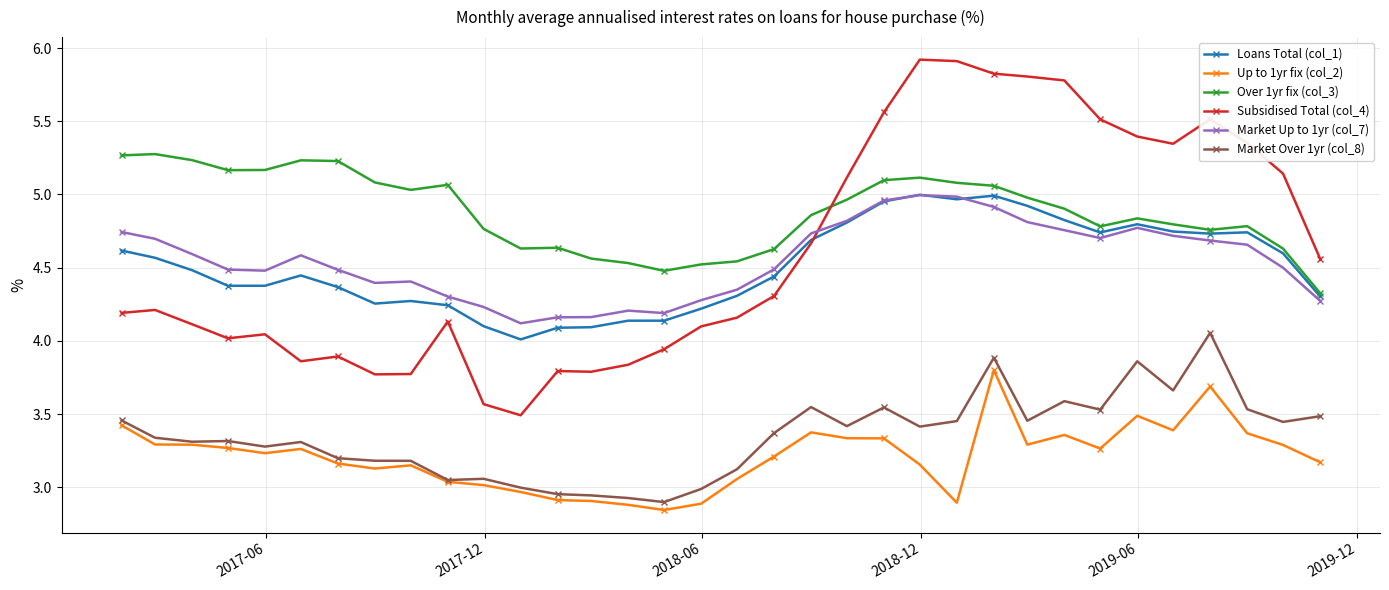

What is the greatest value displayed?

5.9